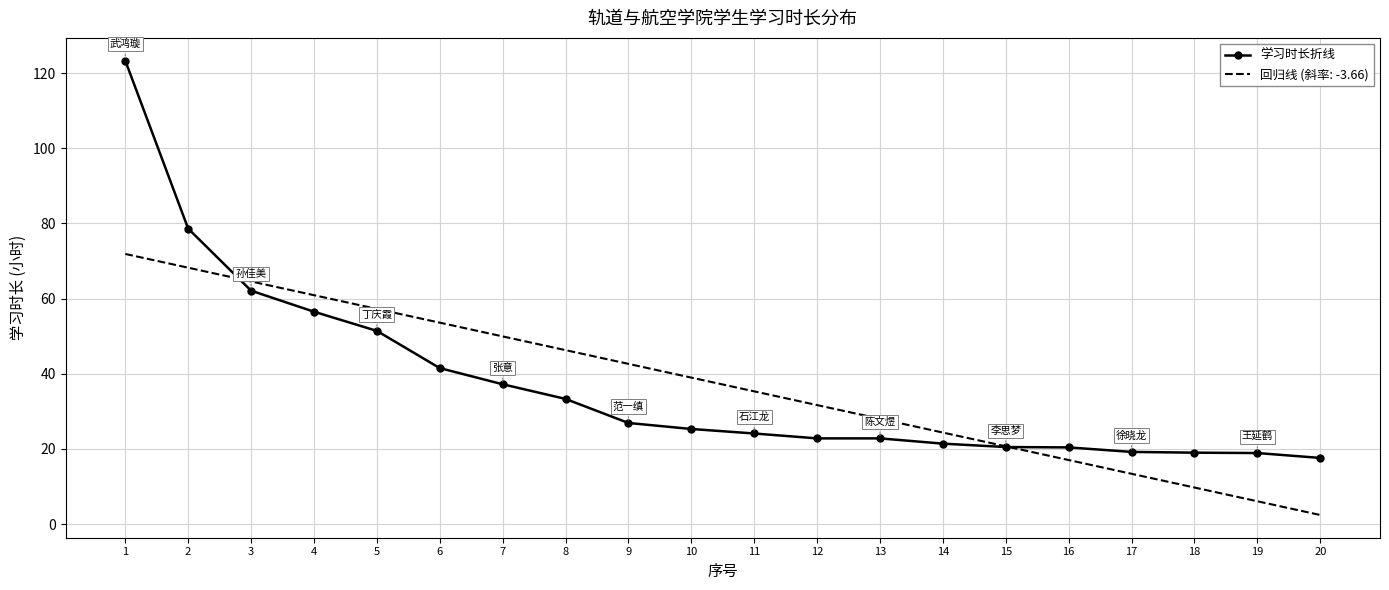

What is the spread (max minus min) of values at 6?

12.1